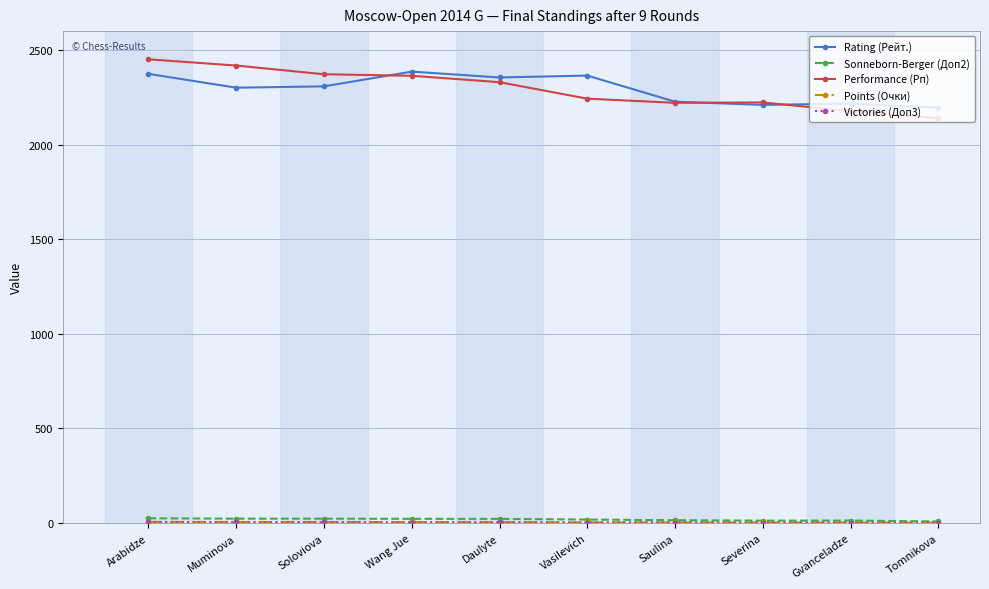

What is the label of the 9th point from the right?

Muminova